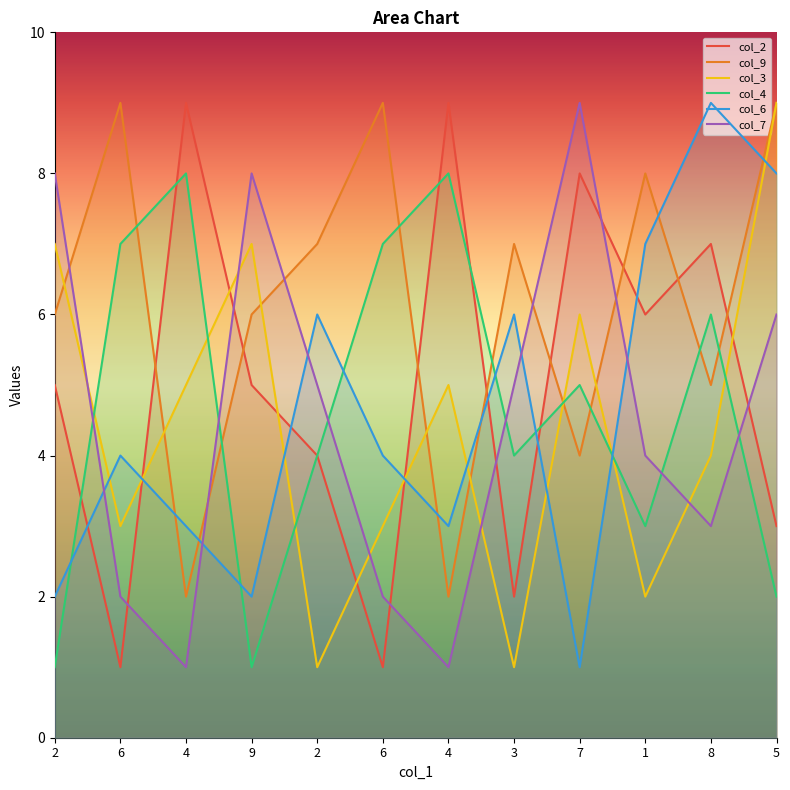

Is the value of col_9 at 6 greater than the value of col_3 at 2?

Yes